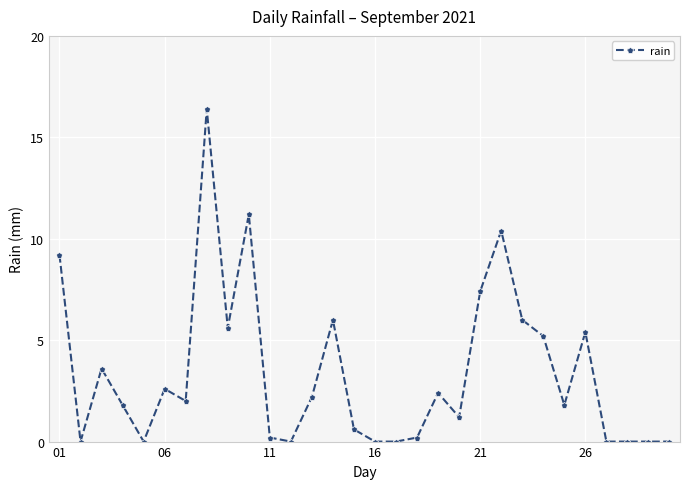

What is the average value?

3.4